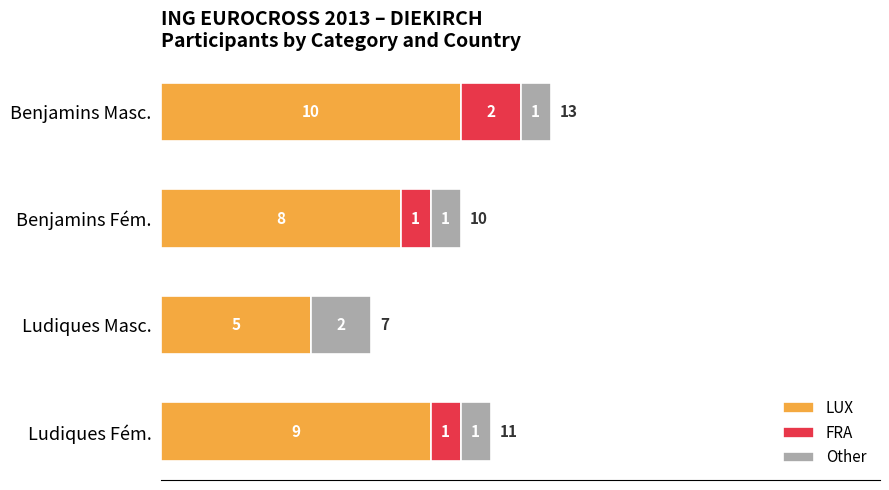

True or false: LUX has a value of 3 at Benjamins Fém..

False